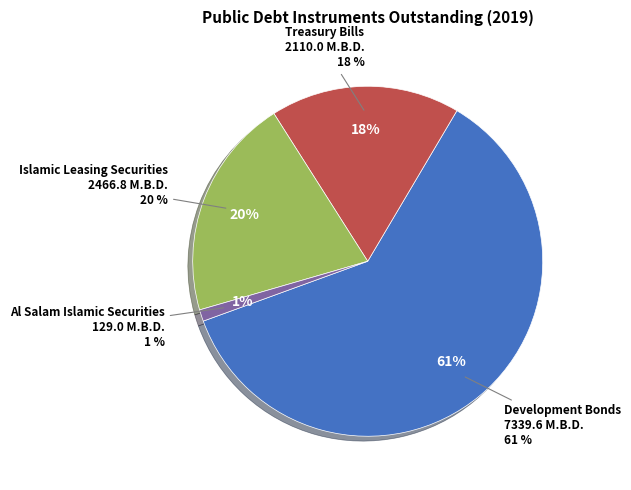

True or false: Islamic Leasing Securities accounts for 28% of the total.

False